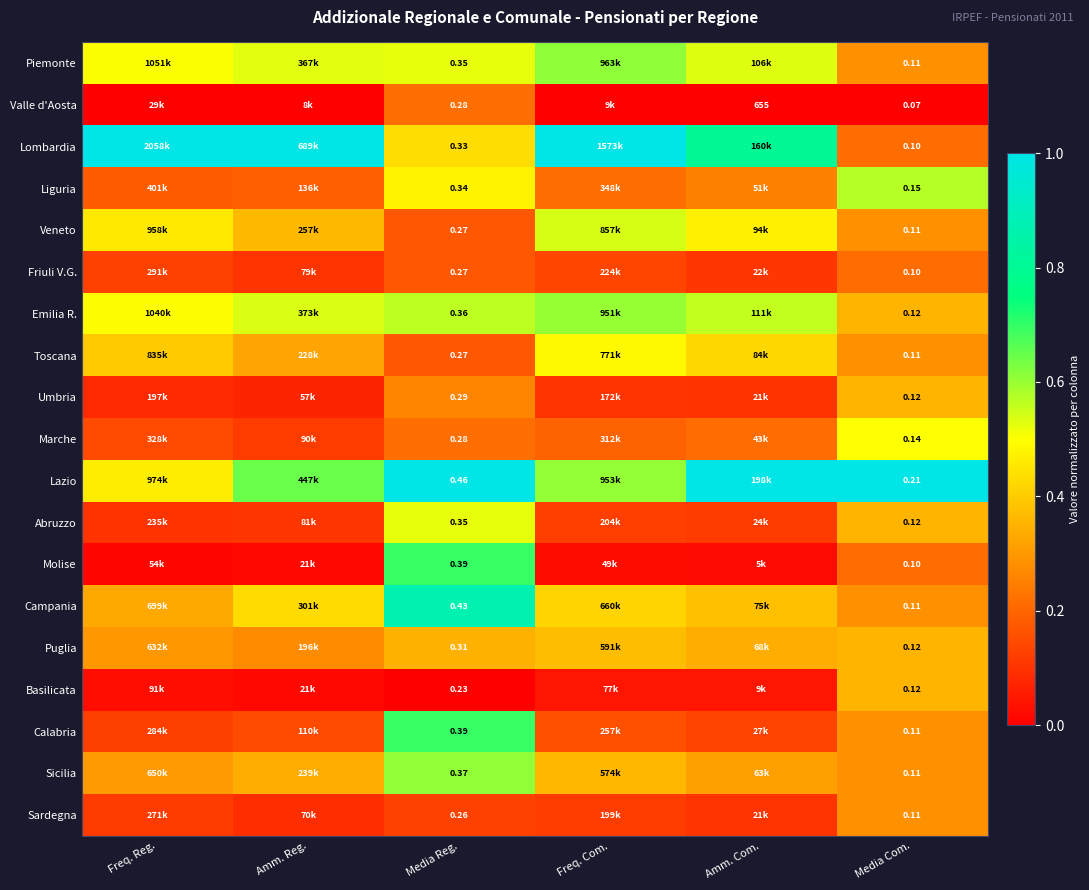

Is the value of Umbria at Freq. Com. greater than the value of Sardegna at Media Reg.?

No